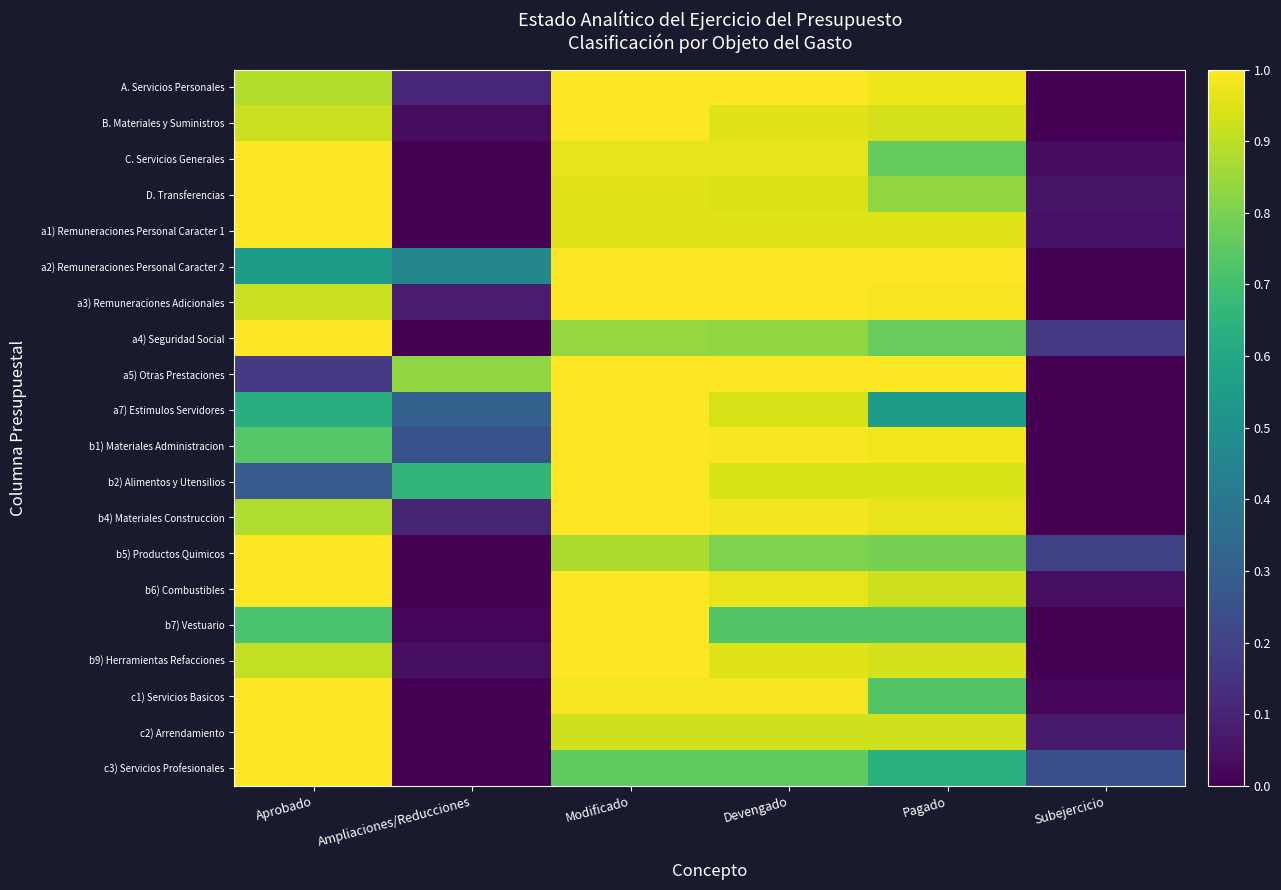

Which label corresponds to the smallest value in the chart?

Subejercicio